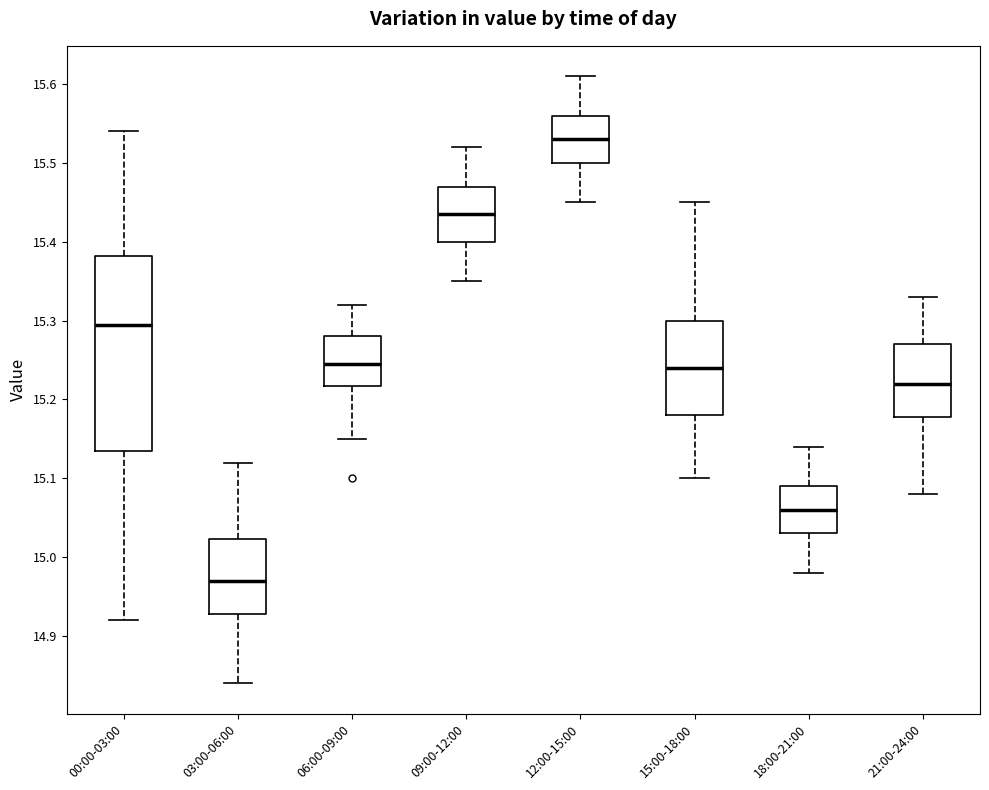

Comparing the boxes themselves (not the whiskers), which one is the tallest?

00:00-03:00